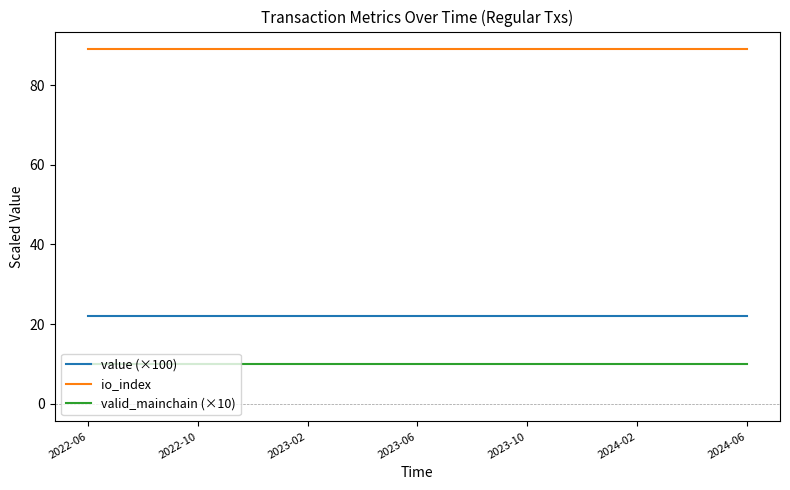

Rank the series by their maximum value, from lowest to highest.

valid_mainchain (×10), value (×100), io_index